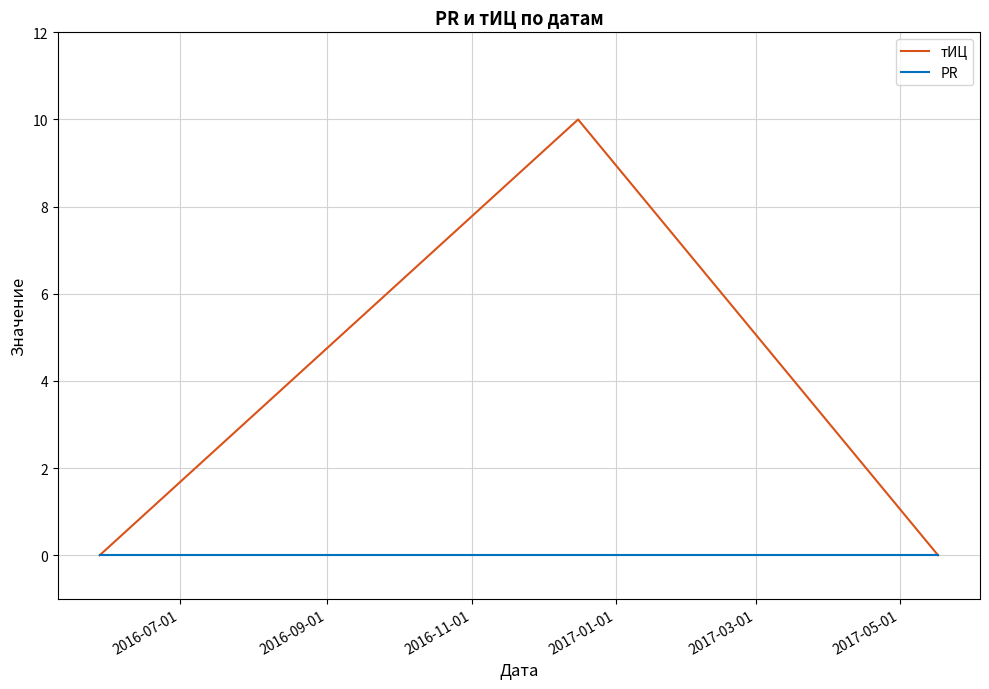

Which series has the largest range (max minus min)?

тИЦ